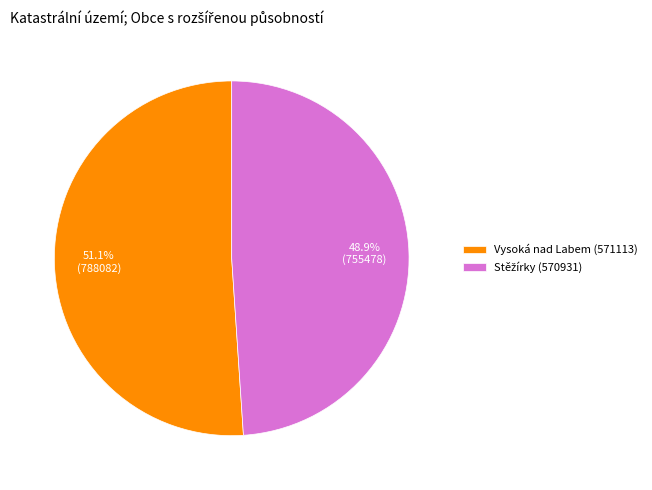

Which category has the biggest portion of the pie?

Vysoká nad Labem (571113)